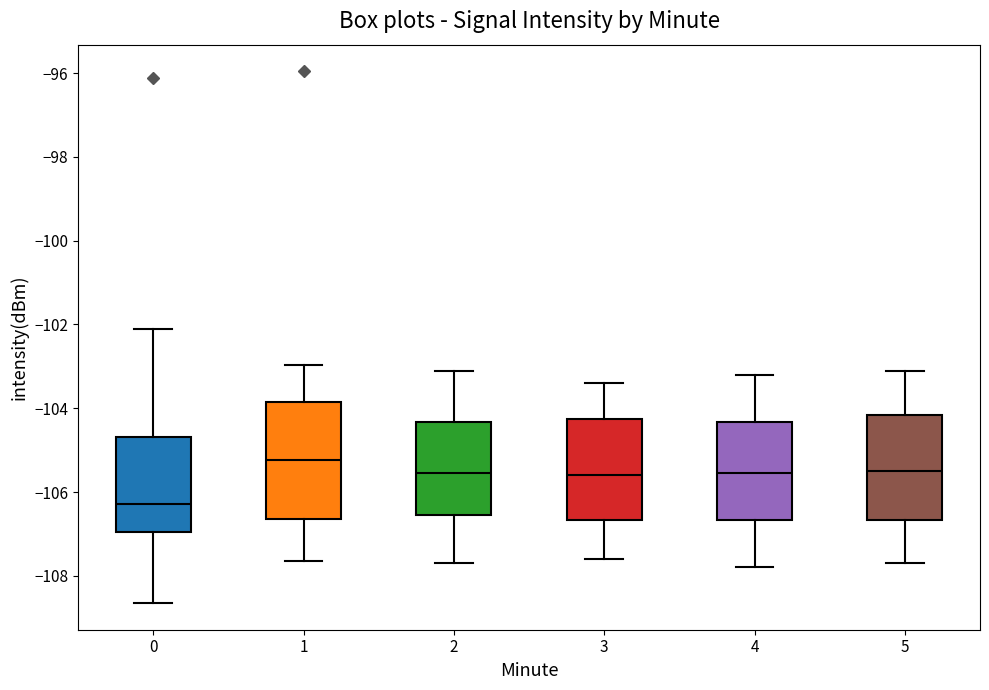

Reading left to right, transcribe this box plot: for each box, give where its median line is, the range the box spans, and where its two whiskers end, as read against the y-axis. The values are not printed on the chart, so give them approximately, as read against the axis.

0: median -106.2, box -107.0 to -104.6, whiskers -108.6 to -102.2
1: median -105.2, box -106.6 to -103.8, whiskers -107.6 to -103.0
2: median -105.6, box -106.6 to -104.4, whiskers -107.6 to -103.0
3: median -105.6, box -106.6 to -104.2, whiskers -107.6 to -103.4
4: median -105.6, box -106.6 to -104.4, whiskers -107.8 to -103.2
5: median -105.4, box -106.6 to -104.2, whiskers -107.6 to -103.0